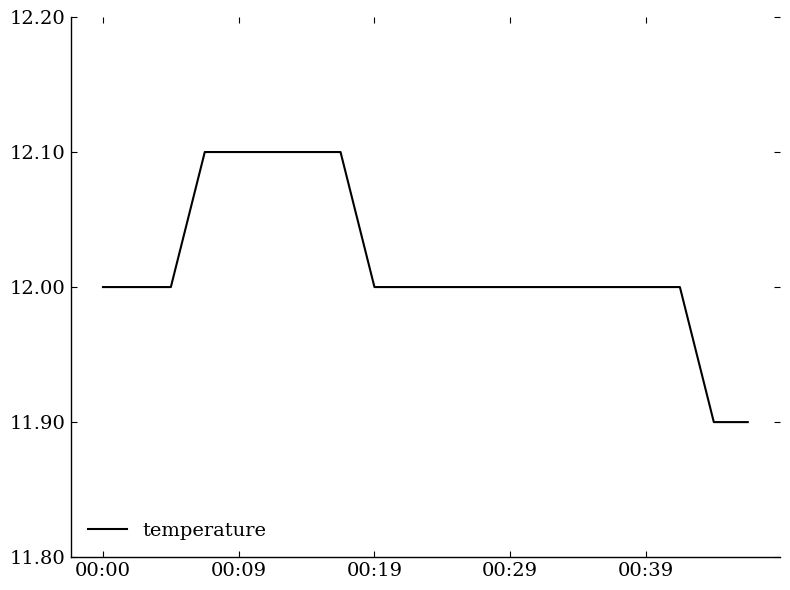

What is the difference between the maximum and minimum values?

0.2